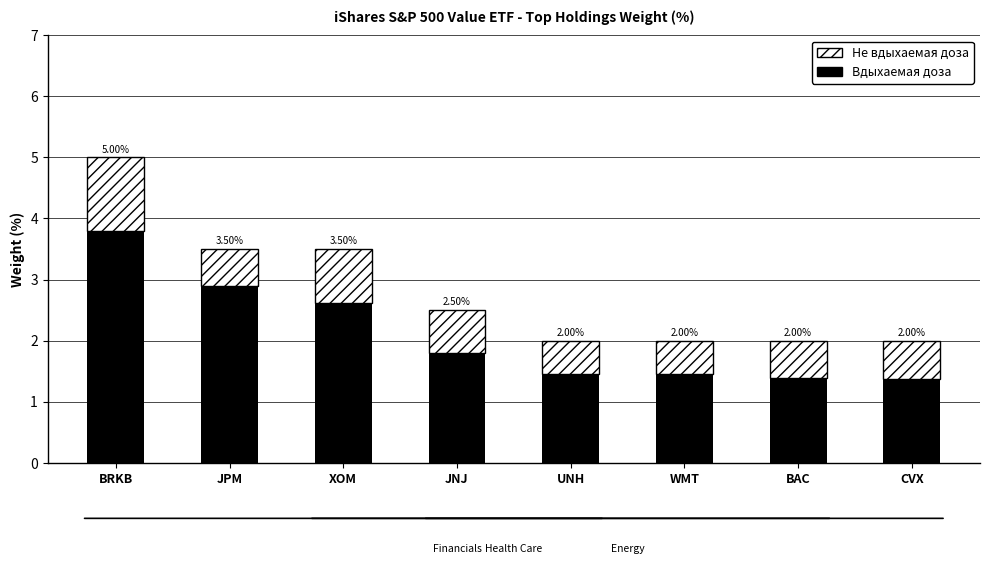

What is the label of the 7th bar from the right?

JPM